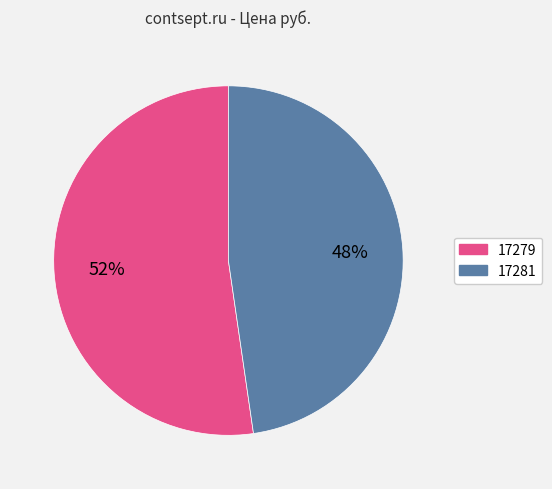

Which category has the biggest portion of the pie?

17279